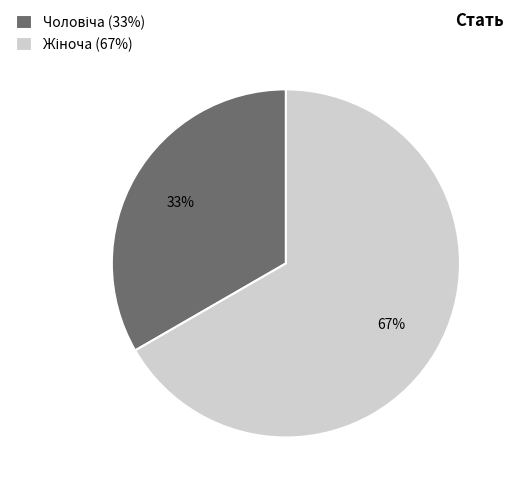

Does any single category account for the majority?

Yes